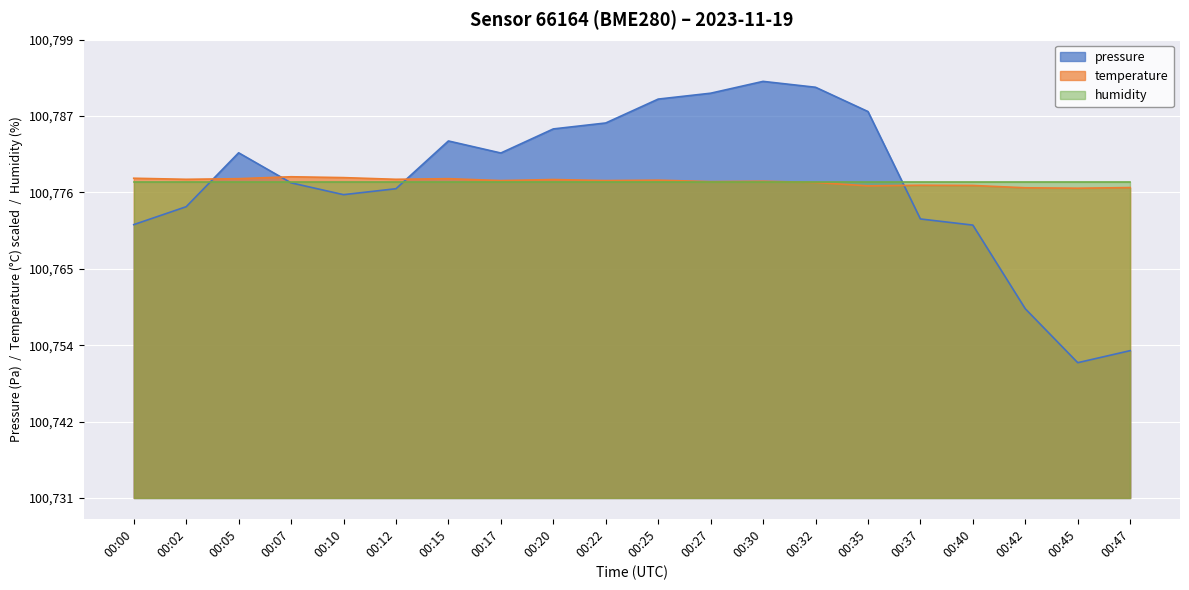

What is the sum of the pressure values at 00:02 and 00:12?

88.8